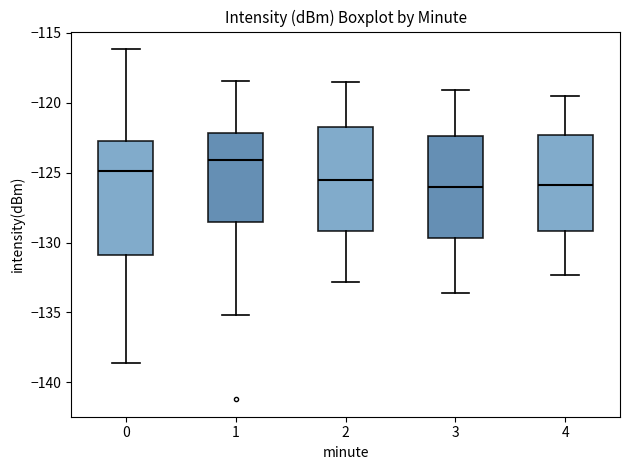

Which box's median line is the highest?

1